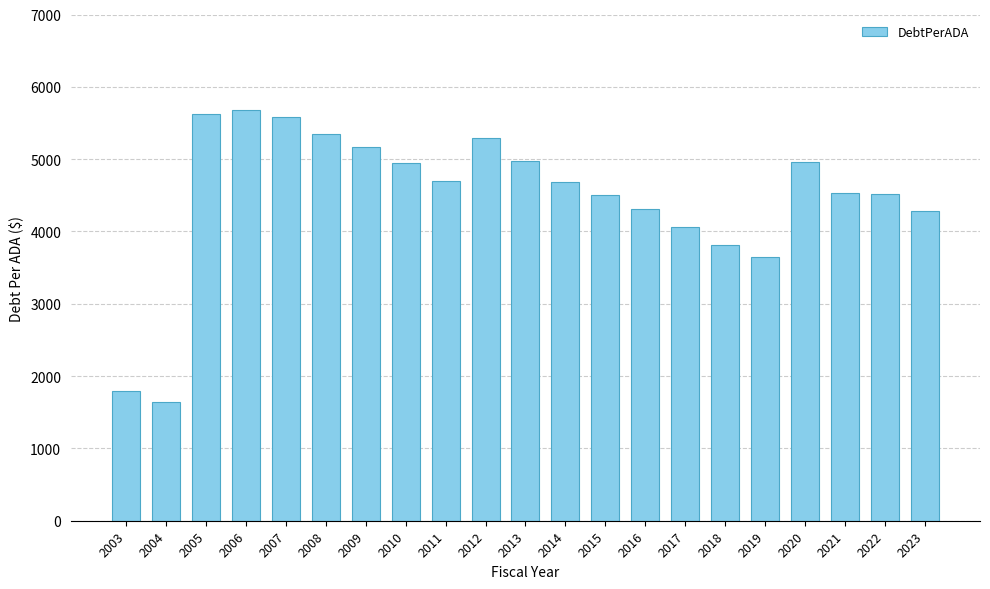

What is the value of the 9th bar from the left?

4692.5